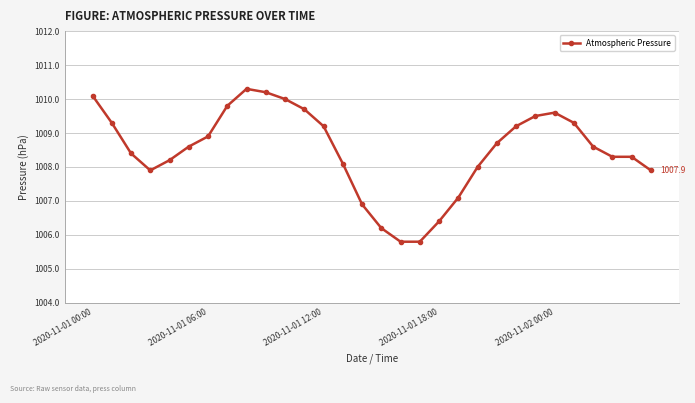

What is the smallest value displayed?

1005.8